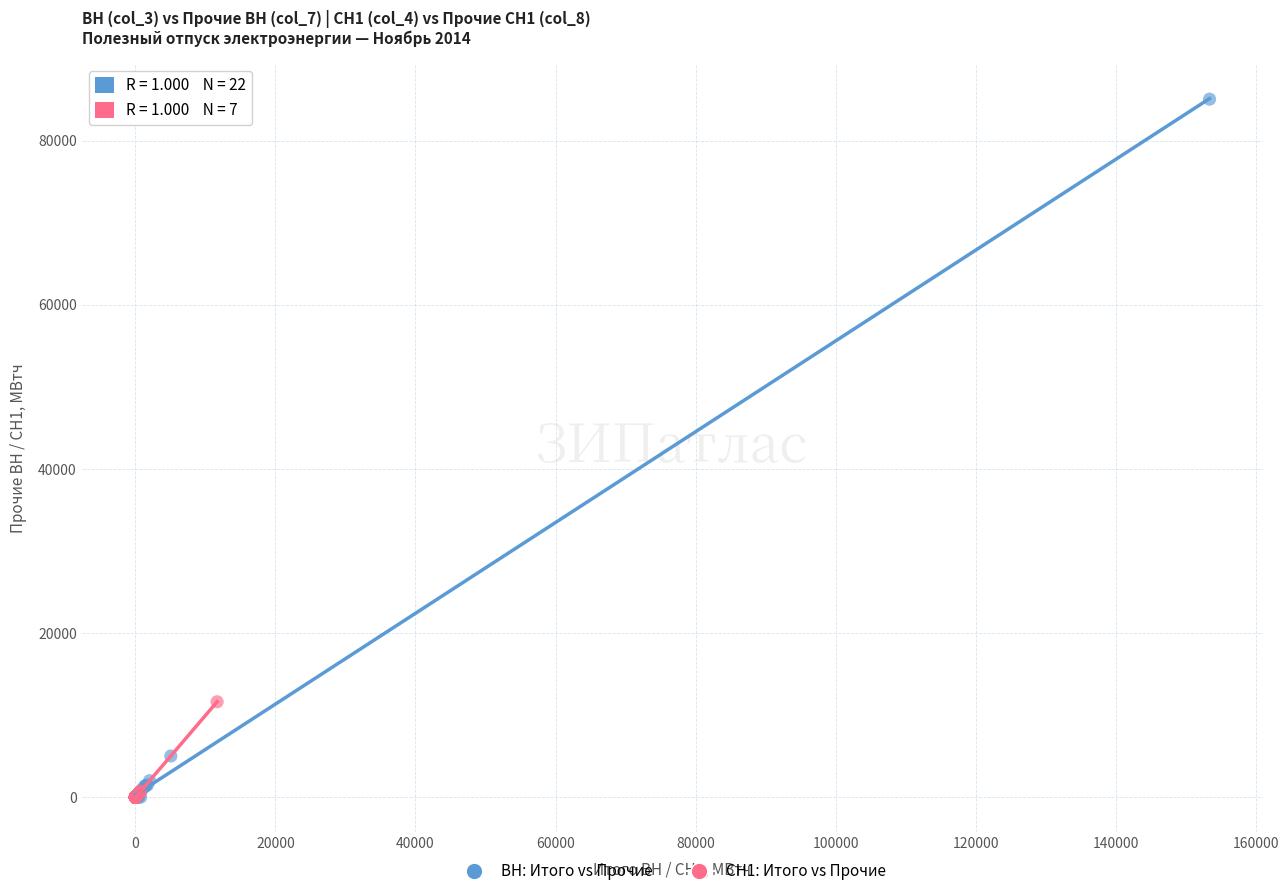

What are all the series names shown in the legend?

ВН: Итого vs Прочие, СН1: Итого vs Прочие